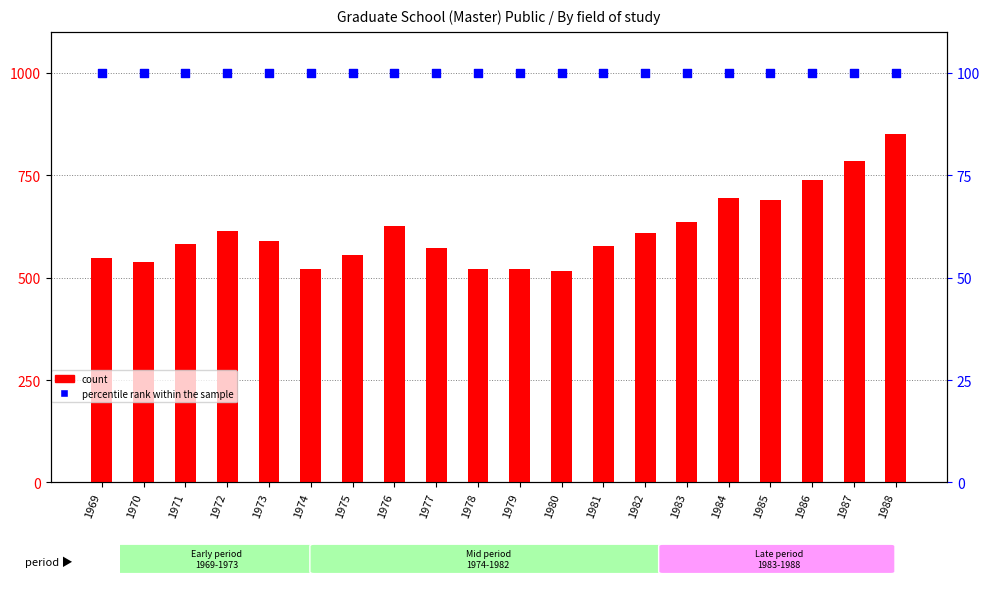

What is the total value across all series at 1975?

655